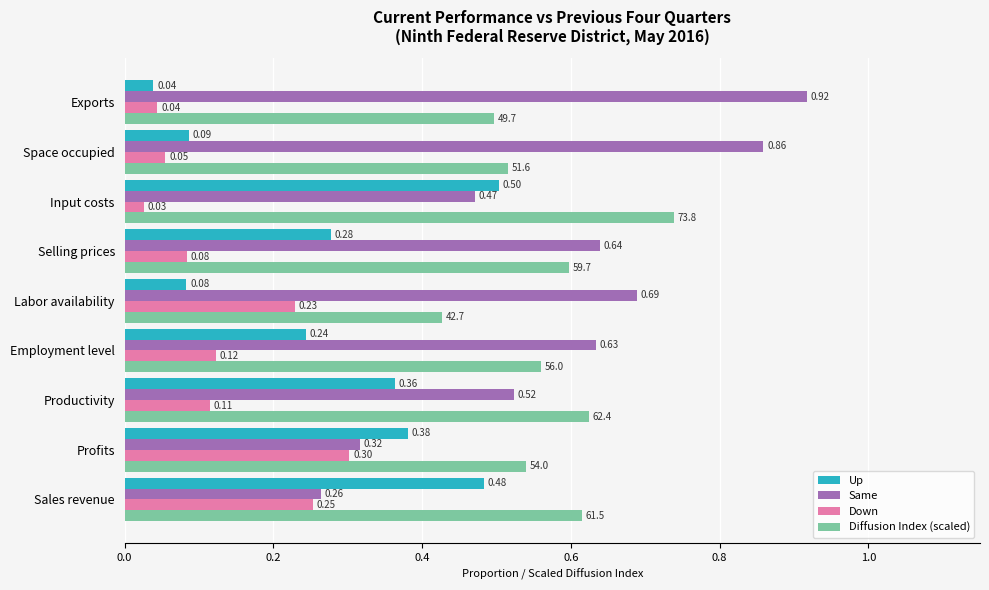

What is the sum of all Diffusion Index (scaled) values?

5.1